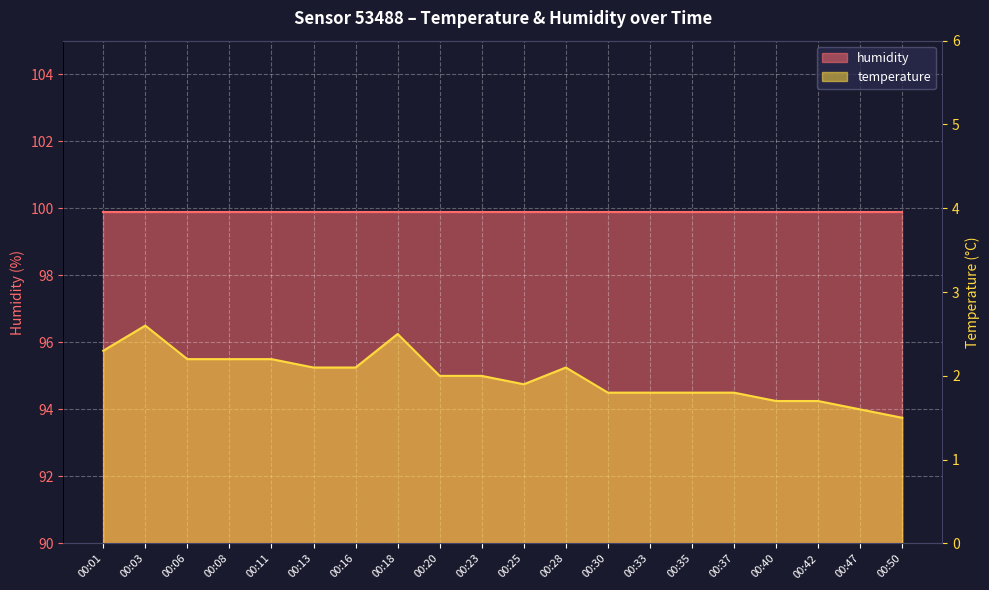

What value does the data have at 00:03?

2.6